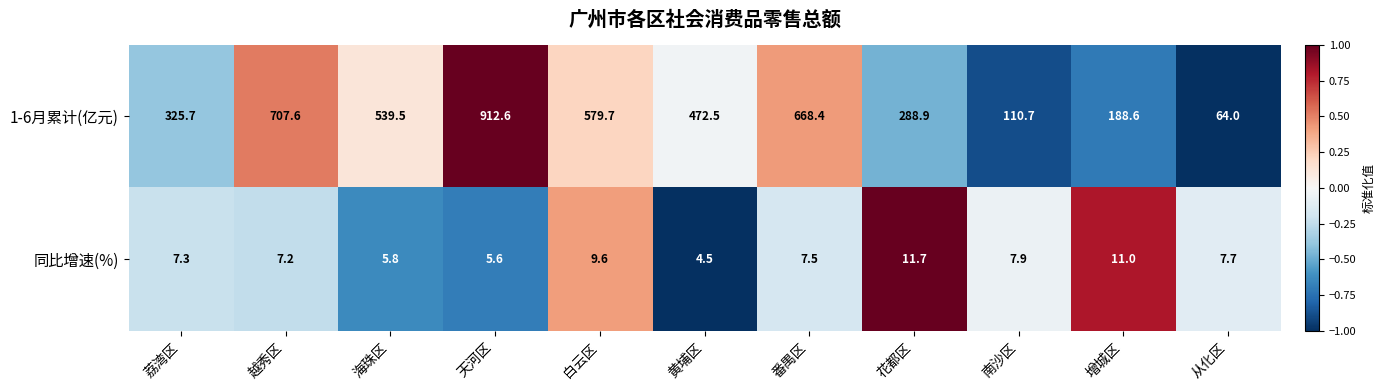

What is the sum of the 同比增速(%) values at 天河区 and 黄埔区?

10.1